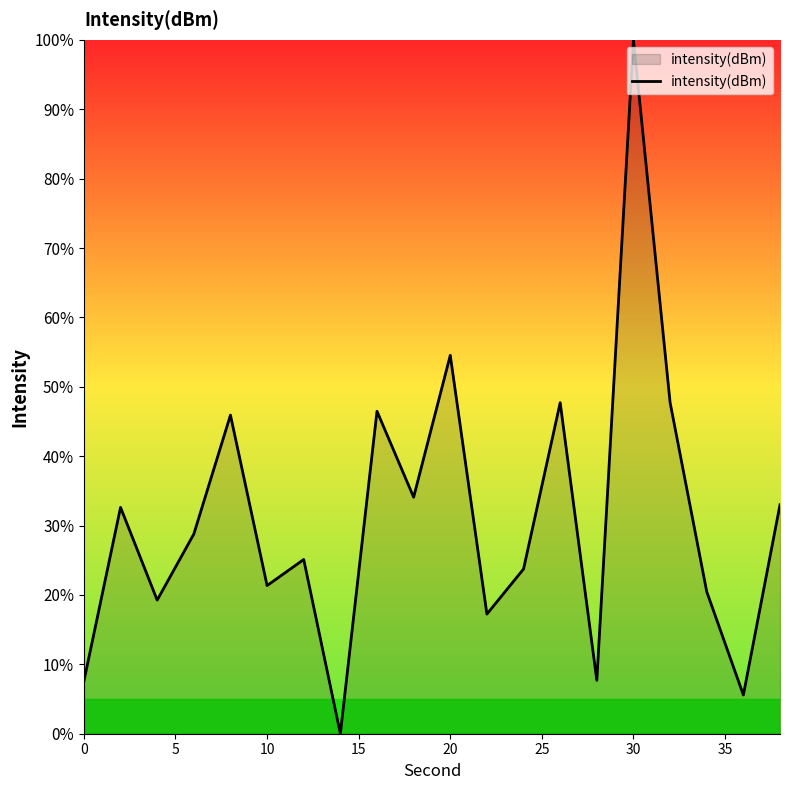

What is the difference between the maximum and minimum values?

100.0